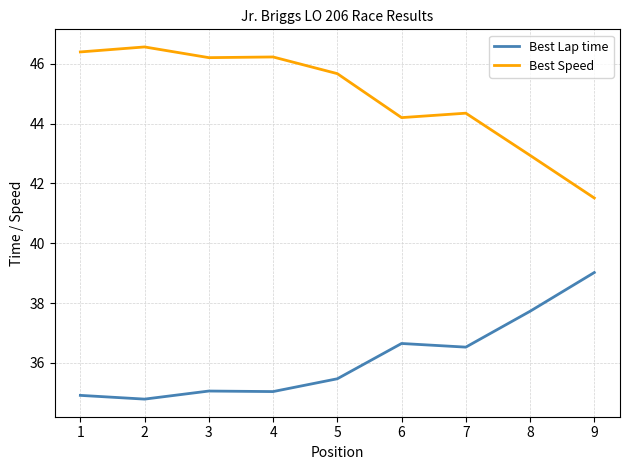

True or false: Best Speed and Best Lap time cross at least once.

False